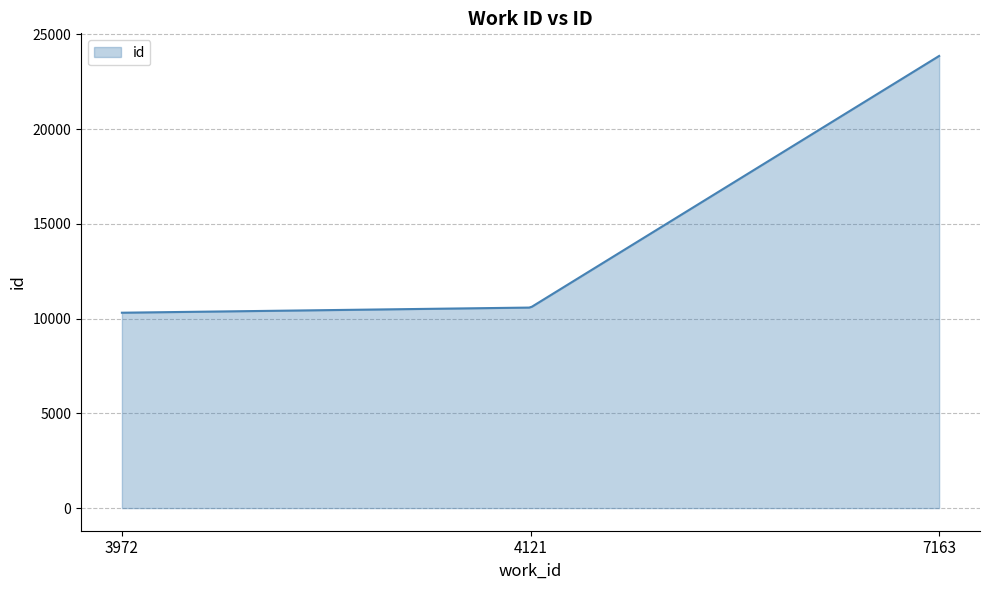

How many series are shown in this chart?

1